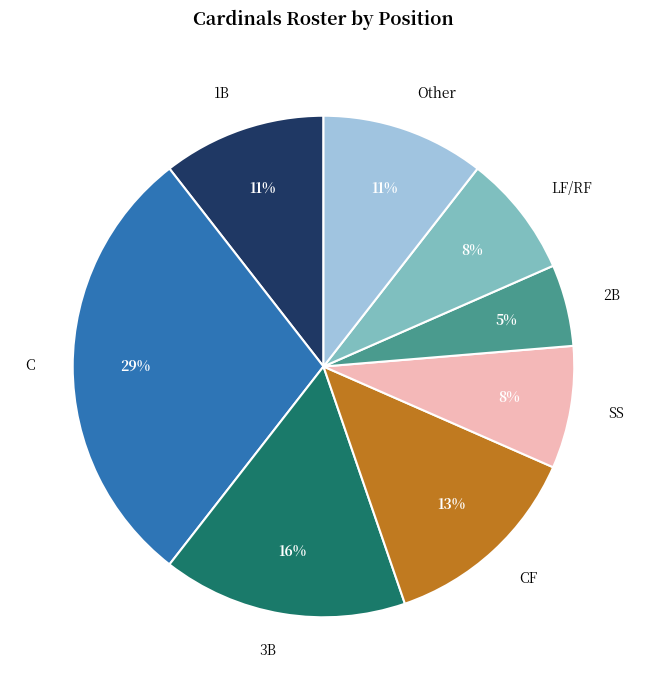

To the nearest percent, what portion does 3B represent?

16%